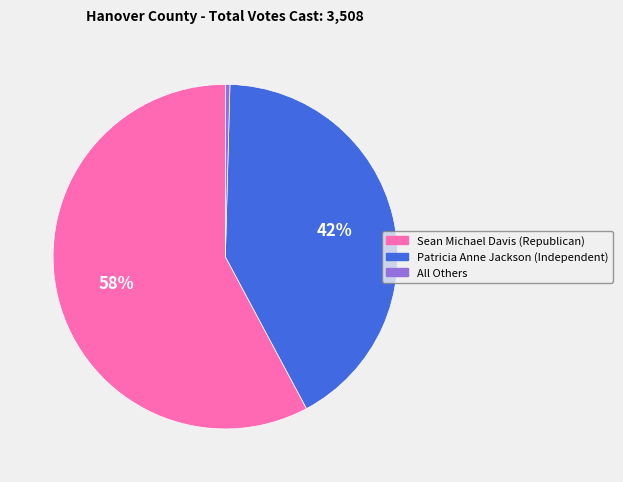

Do All Others and Sean Michael Davis (Republican) together represent more than half of the pie?

Yes